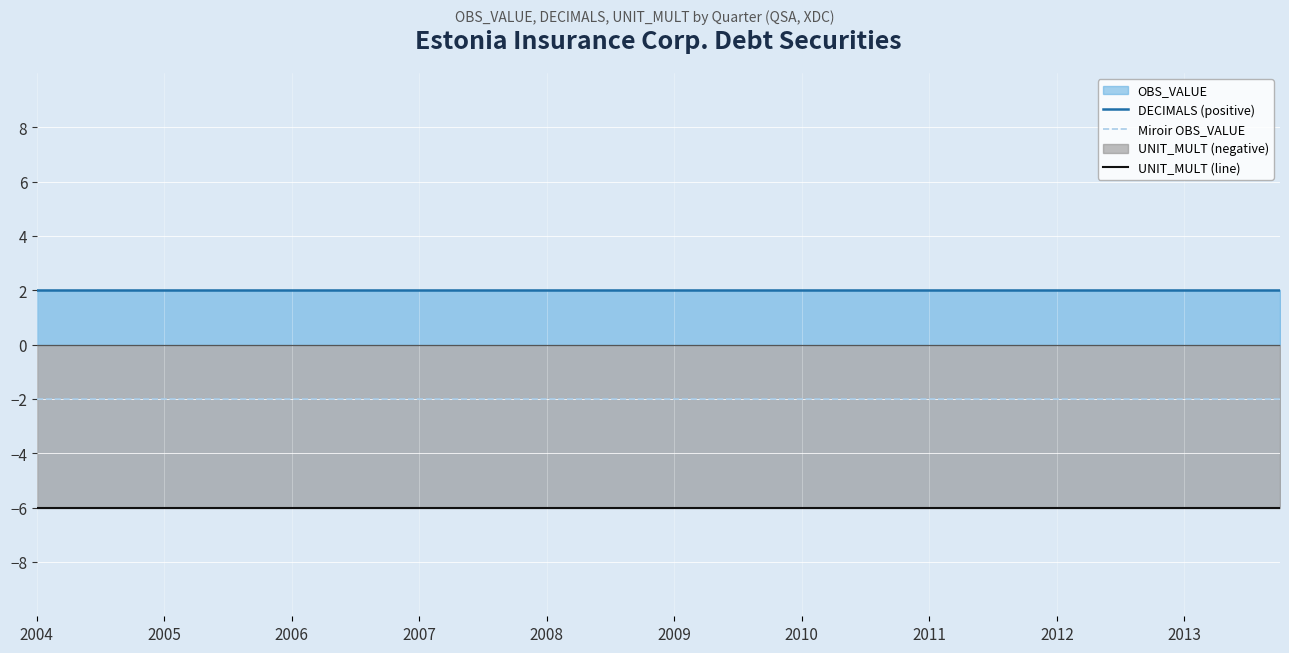

True or false: DECIMALS (positive) has a value of 2 at 2007.

True